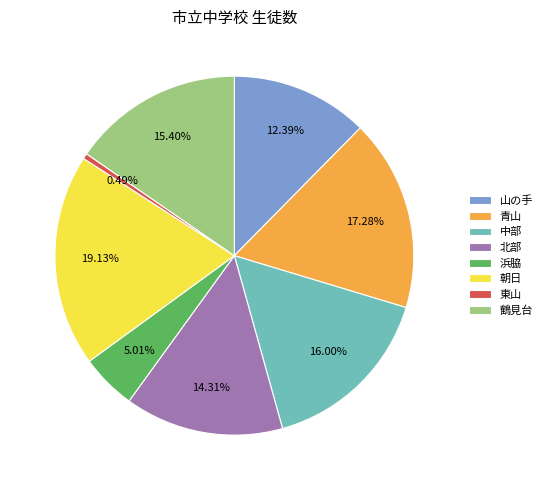

Which slice is the smallest?

東山